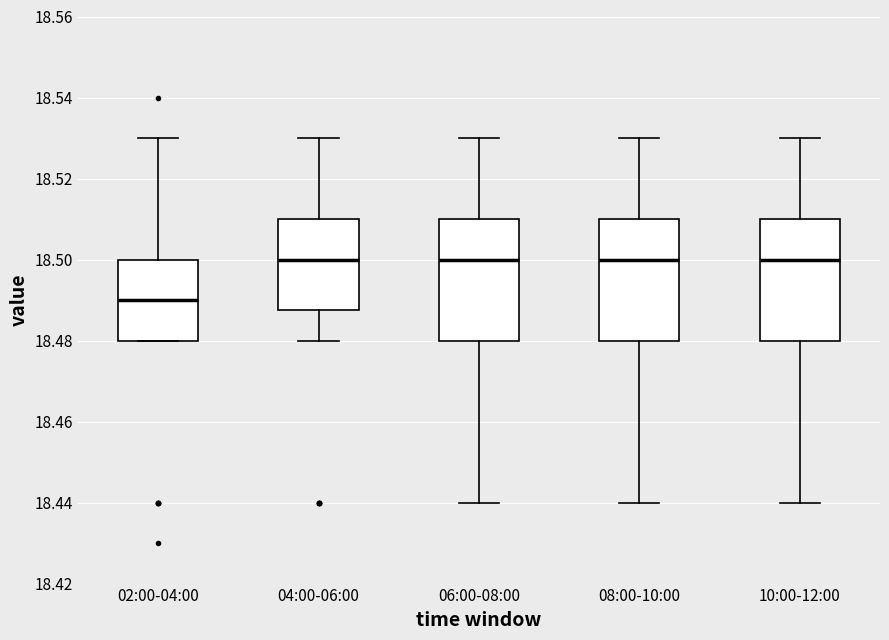

Reading left to right, read every box against the y-axis: the position of its median line, the range the box covers, and the ends of its whiskers. The values are not printed on the chart, so give them approximately, as read against the axis.

02:00-04:00: median 18.490, box 18.480 to 18.500, whiskers 18.480 to 18.530
04:00-06:00: median 18.500, box 18.488 to 18.510, whiskers 18.480 to 18.530
06:00-08:00: median 18.500, box 18.480 to 18.510, whiskers 18.440 to 18.530
08:00-10:00: median 18.500, box 18.480 to 18.510, whiskers 18.440 to 18.530
10:00-12:00: median 18.500, box 18.480 to 18.510, whiskers 18.440 to 18.530